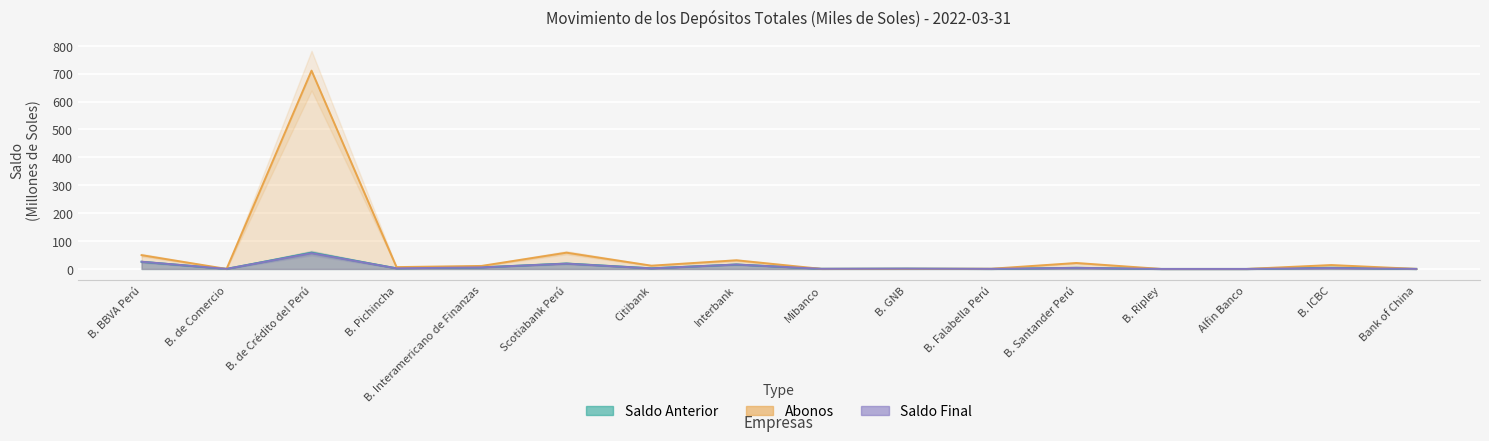

Which series changed the most between B. de Crédito del Perú and B. Santander Perú?

Abonos